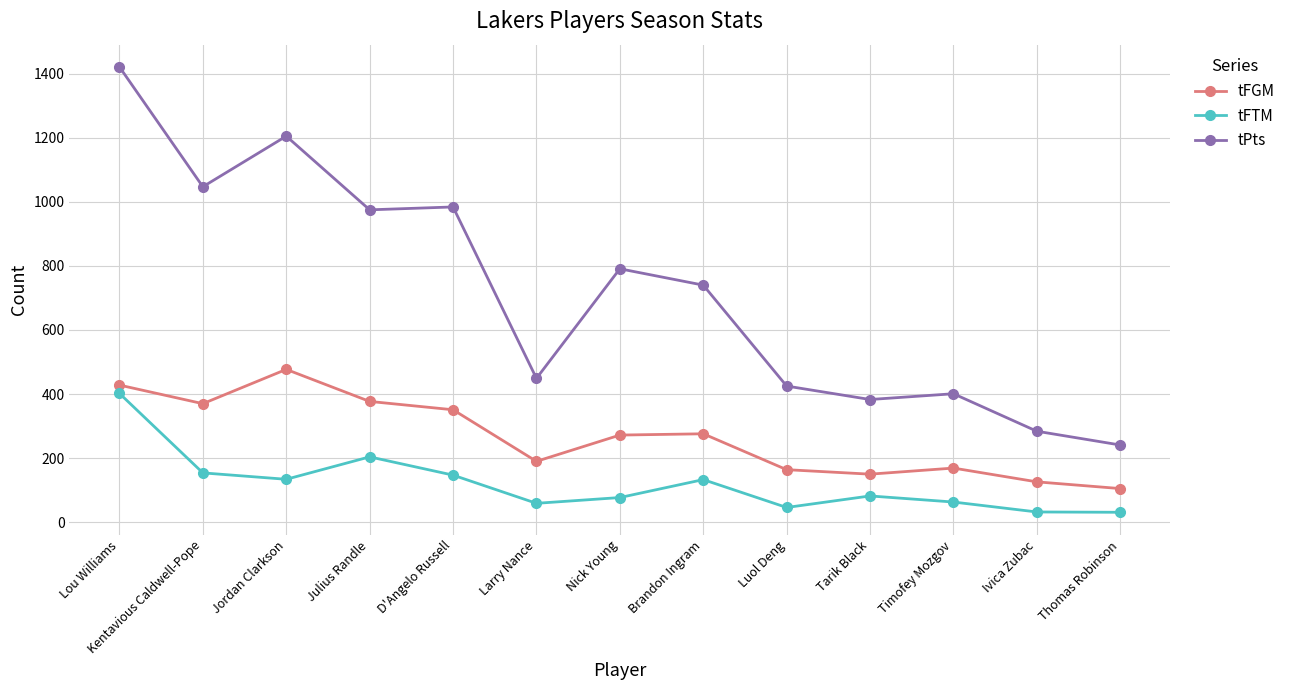

True or false: tPts and tFTM intersect in this chart.

False